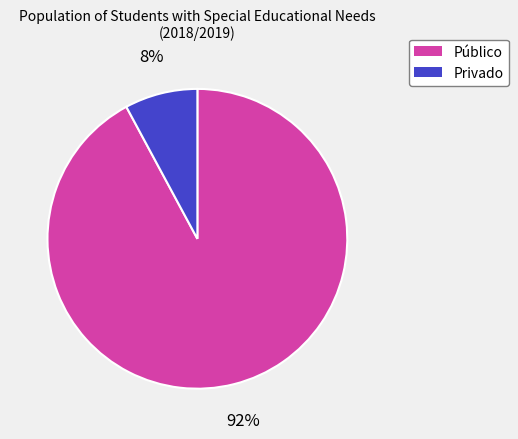

True or false: Privado accounts for 1% of the total.

False